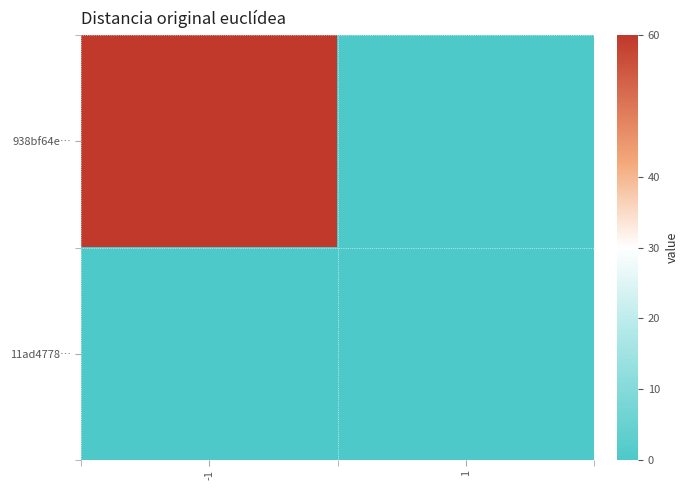

Reading right to left, transcribe all the data shown in this chart.

938bf64e…: 1=0	-1=60
11ad4778…: 1=0	-1=0